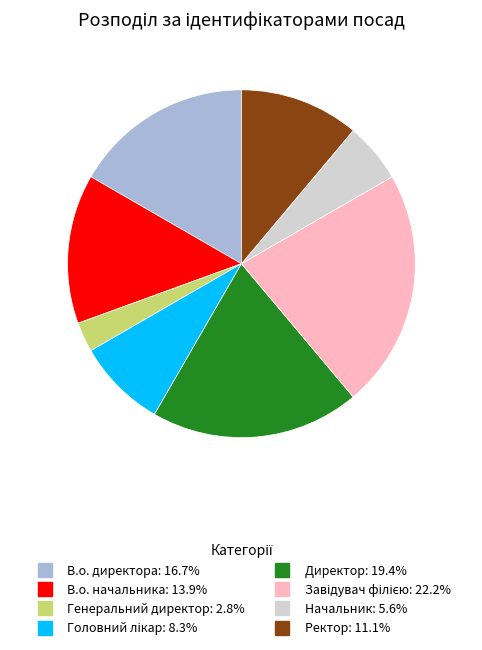

Is Начальник the majority of the pie?

No